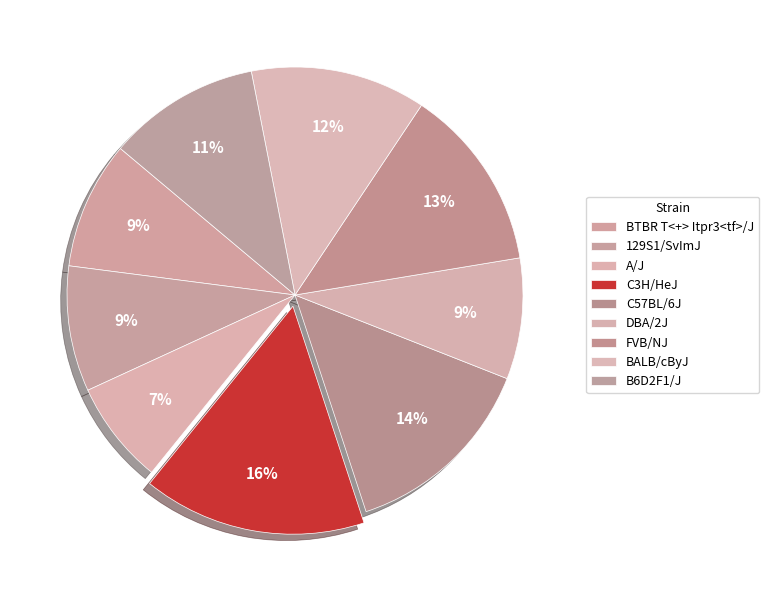

Is it true that C3H/HeJ is 26% of the pie?

False